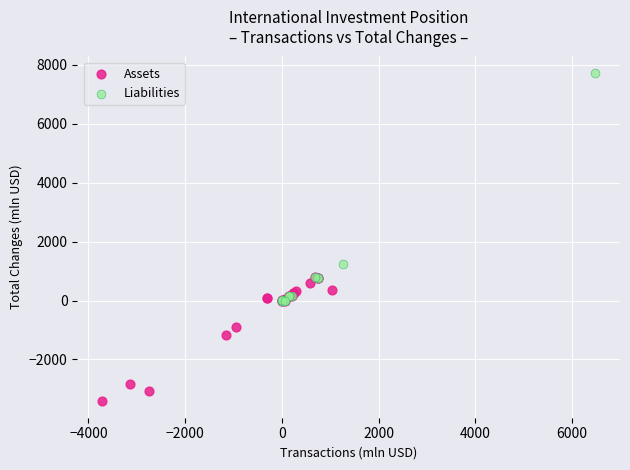

What are all the series names shown in the legend?

Assets, Liabilities